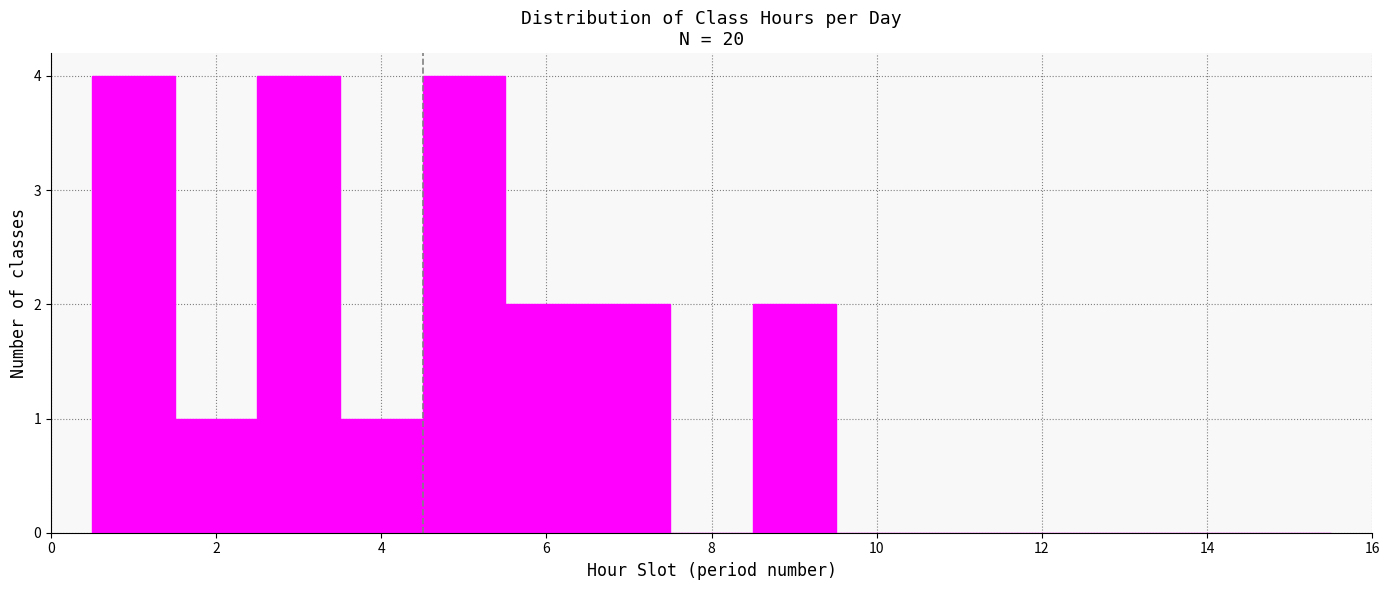

Reading left to right, list every bar in this chart as the range it spans on the x-axis followed by its height. Neither the bar edges nor the heights are printed on the chart, so give them approximately, as read against the axes.

0.5 to 1.5: 4
1.5 to 2.5: 1
2.5 to 3.5: 4
3.5 to 4.5: 1
4.5 to 5.5: 4
5.5 to 6.5: 2
6.5 to 7.5: 2
7.5 to 8.5: 0
8.5 to 9.5: 2
9.5 to 10.5: 0
10.5 to 11.5: 0
11.5 to 12.5: 0
12.5 to 13.5: 0
13.5 to 14.5: 0
14.5 to 15.5: 0